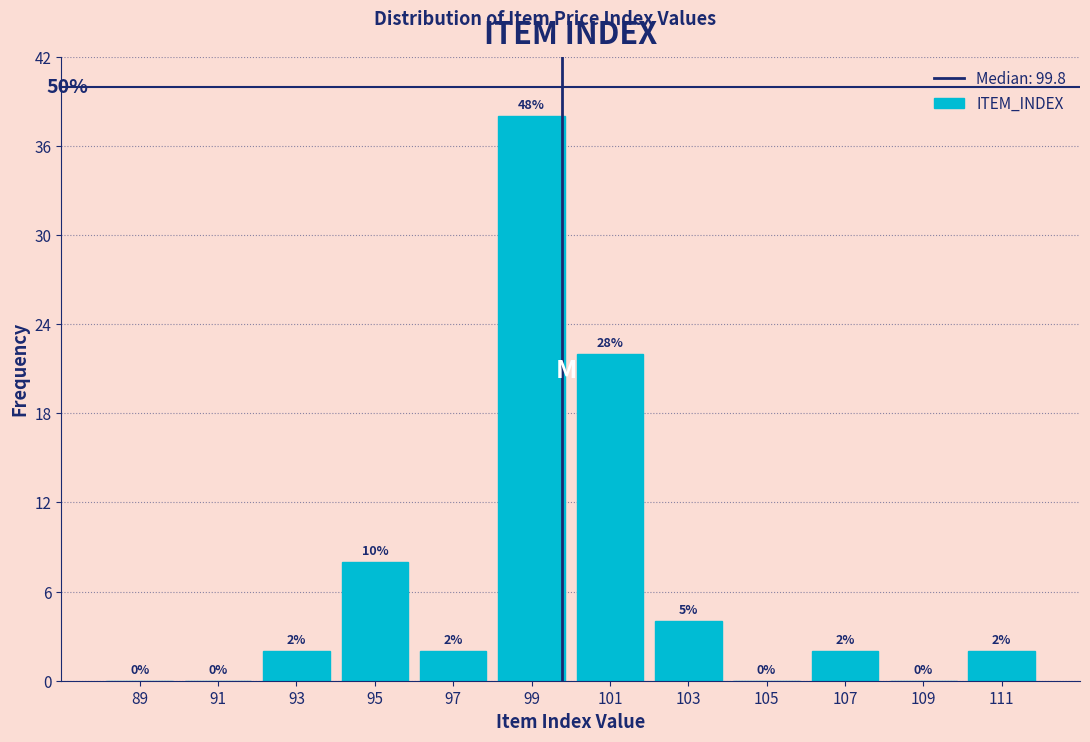

Which range on the x-axis has the tallest bar?

98 to 100